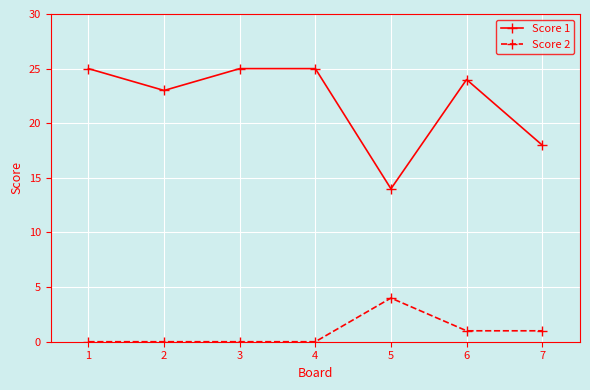

How many data points does each series have?

7